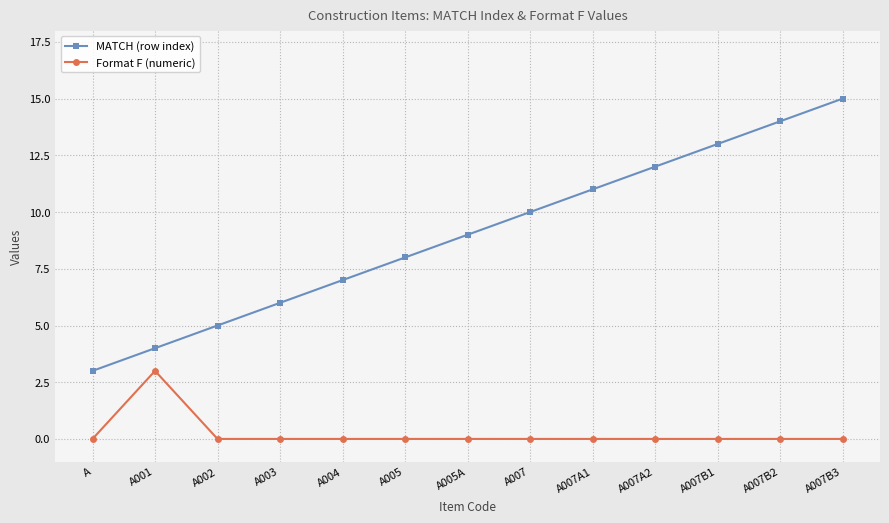

List the series in order of their peak value, lowest first.

Format F (numeric), MATCH (row index)